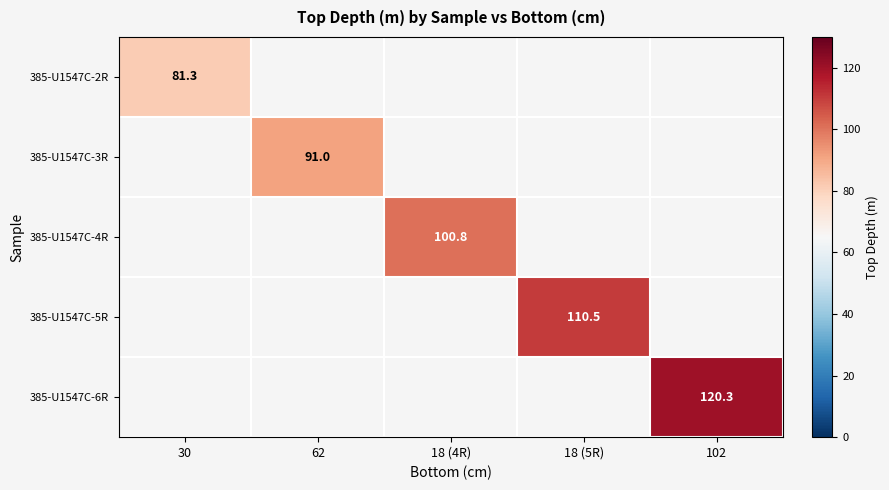

Is the value of 385-U1547C-6R at 102 greater than the value of 385-U1547C-4R at 18 (4R)?

Yes